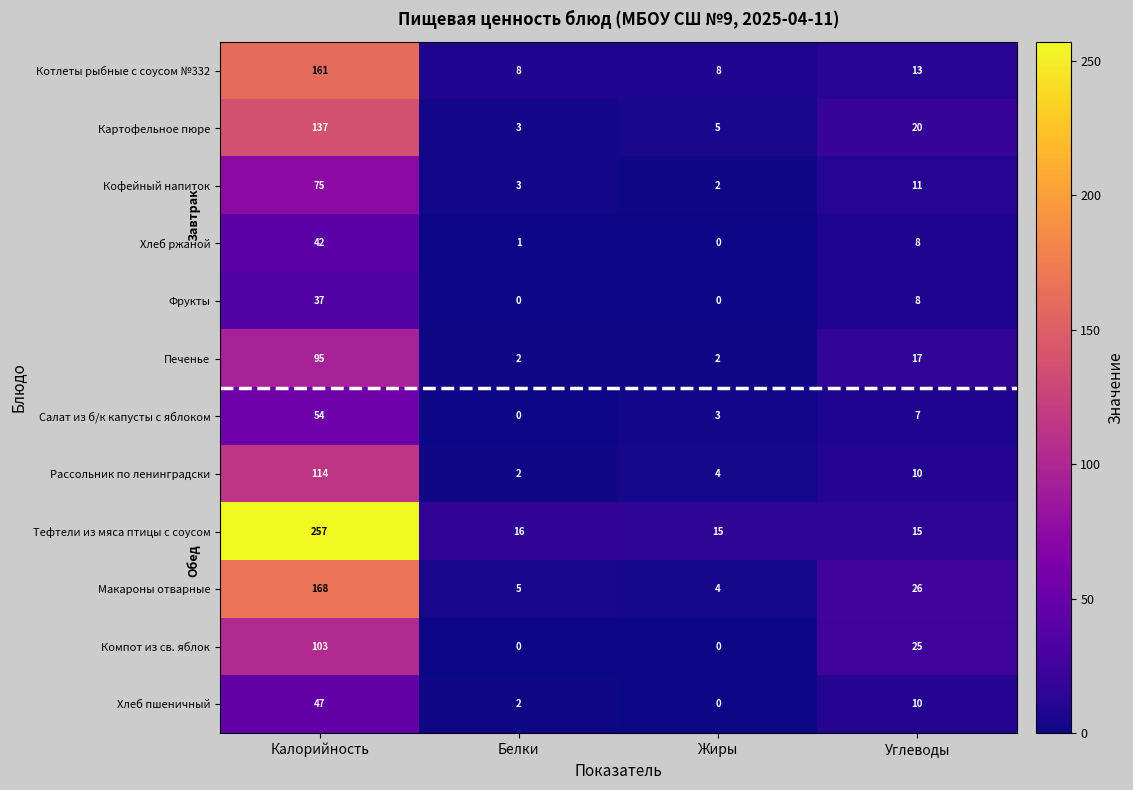

Which series has the largest total across all categories?

Тефтели из мяса птицы с соусом